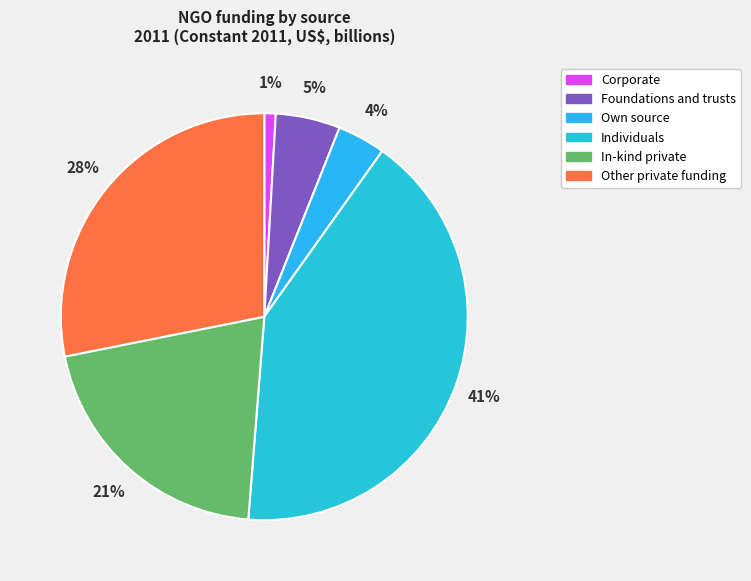

Does Other private funding account for over 50% of the chart?

No